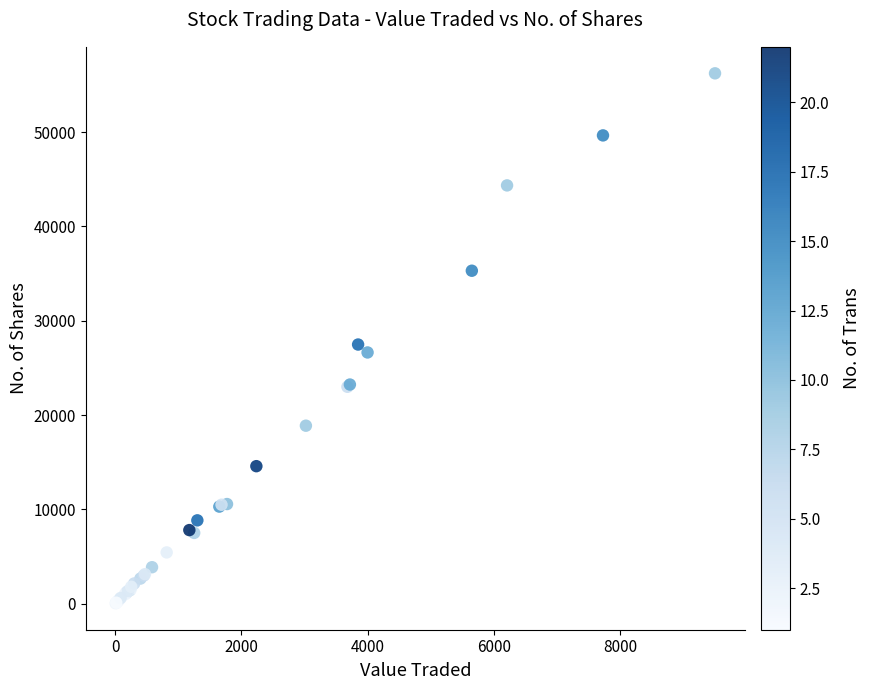

What Y value in the scatter plot is closest to 28143?

27481